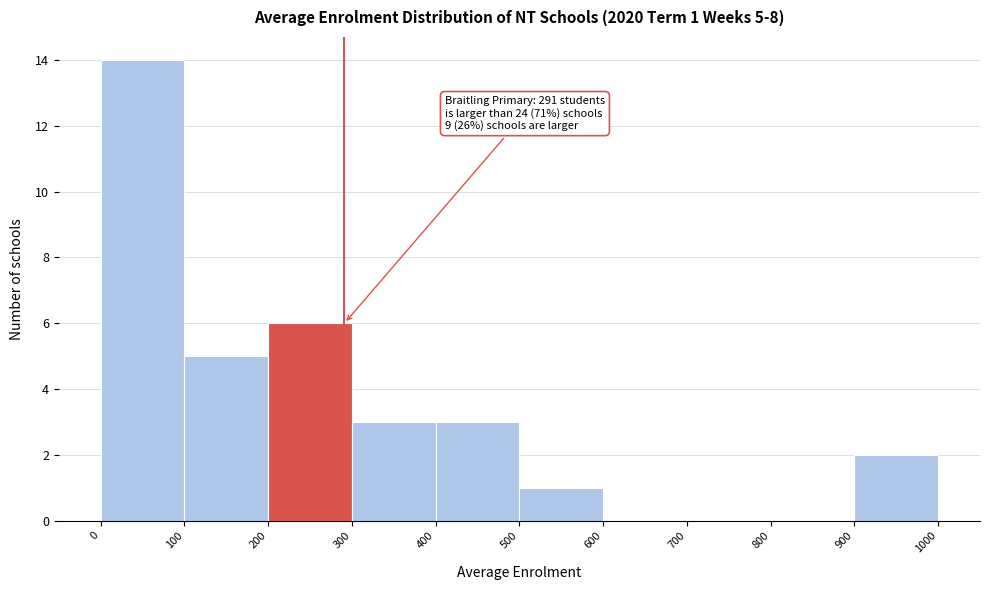

Over which range of the x-axis is the bar tallest?

0 to 100